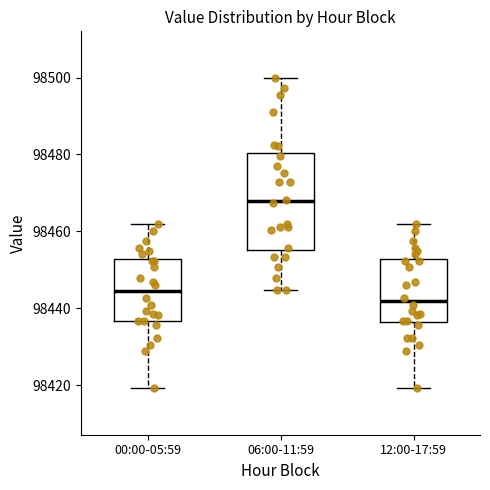

Reading left to right, transcribe this box plot: for each box, give where its median line is, the range the box spans, and where its two whiskers end, as read against the y-axis. The values are not printed on the chart, so give them approximately, as read against the axis.

00:00-05:59: median 98444, box 98436 to 98452, whiskers 98420 to 98462
06:00-11:59: median 98468, box 98456 to 98480, whiskers 98444 to 98500
12:00-17:59: median 98442, box 98436 to 98452, whiskers 98420 to 98462